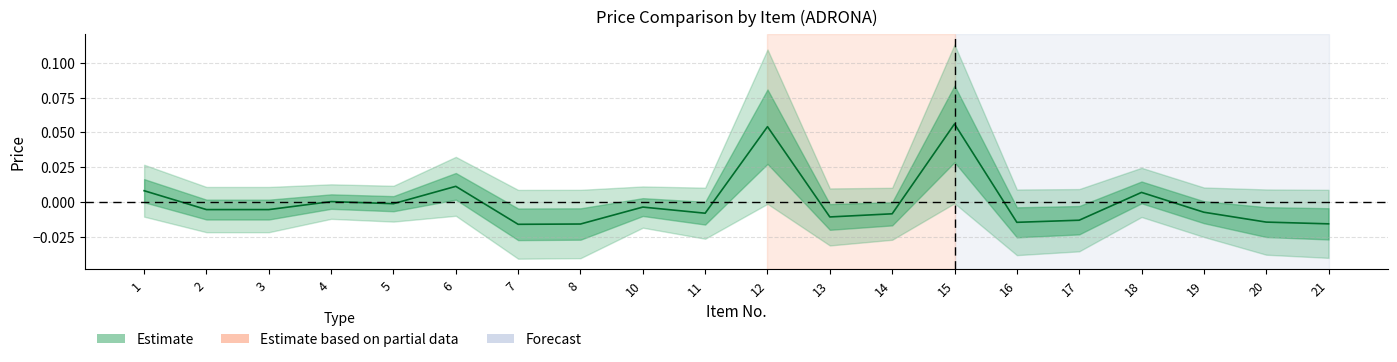

What is the difference between the maximum and minimum values?

0.1